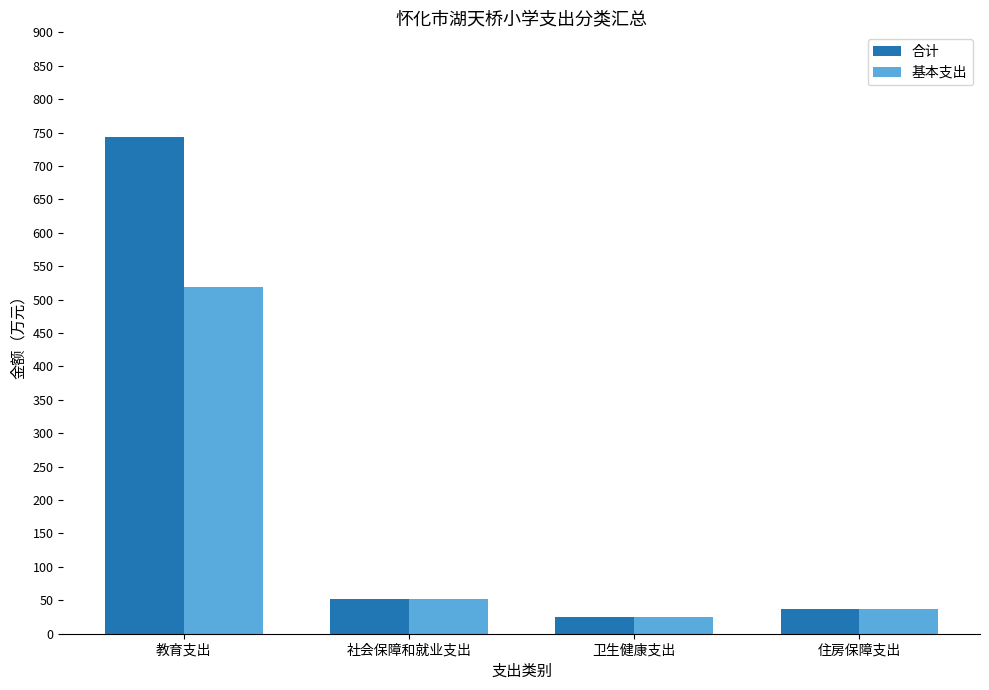

What is the spread (max minus min) of values at 教育支出?

225.5